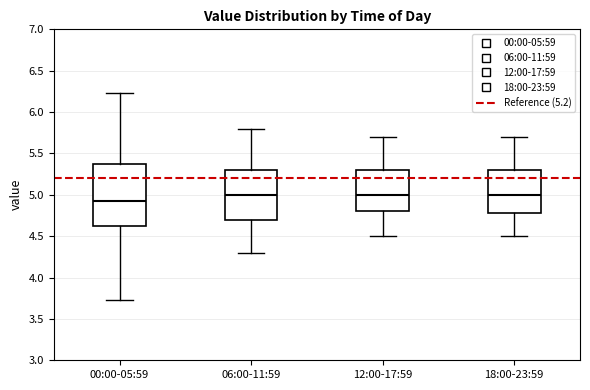

Reading left to right, read every box against the y-axis: the position of its median line, the range the box covers, and the ends of its whiskers. The values are not printed on the chart, so give them approximately, as read against the axis.

00:00-05:59: median 4.95, box 4.65 to 5.35, whiskers 3.75 to 6.25
06:00-11:59: median 5.00, box 4.70 to 5.30, whiskers 4.30 to 5.80
12:00-17:59: median 5.00, box 4.80 to 5.30, whiskers 4.50 to 5.70
18:00-23:59: median 5.00, box 4.80 to 5.30, whiskers 4.50 to 5.70